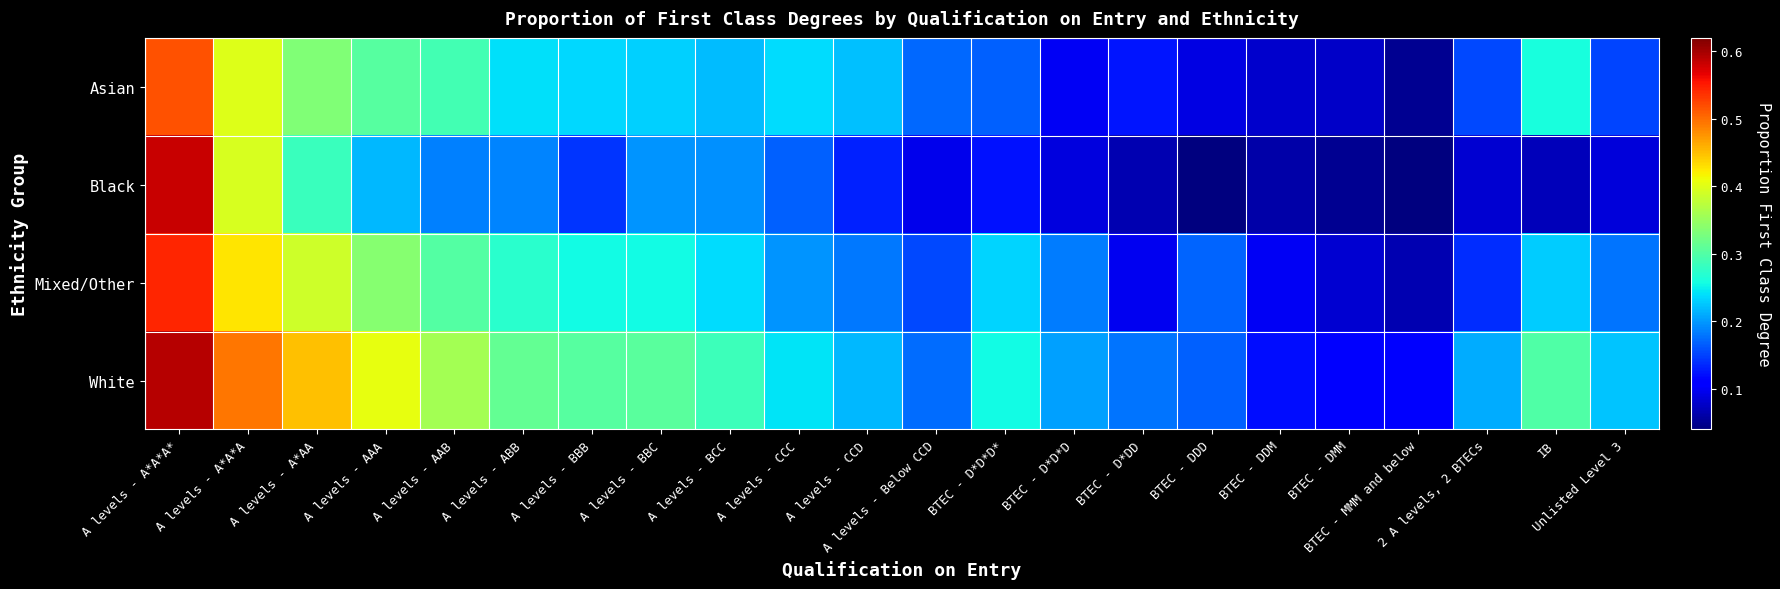

Reading right to left, list all the values displayed in this chart.

Asian: Unlisted Level 3=0.2	IB=0.3	2 A levels, 2 BTECs=0.2	BTEC - MMM and below=0.1	BTEC - DMM=0.1	BTEC - DDM=0.1	BTEC - DDD=0.1	BTEC - D*DD=0.1	BTEC - D*D*D=0.1	BTEC - D*D*D*=0.2	A levels - Below CCD=0.2	A levels - CCD=0.2	A levels - CCC=0.2	A levels - BCC=0.2	A levels - BBC=0.2	A levels - BBB=0.2	A levels - ABB=0.2	A levels - AAB=0.3	A levels - AAA=0.3	A levels - A*AA=0.3	A levels - A*A*A=0.4	A levels - A*A*A*=0.5
Black: Unlisted Level 3=0.1	IB=0.1	2 A levels, 2 BTECs=0.1	BTEC - MMM and below=0.0	BTEC - DMM=0.1	BTEC - DDM=0.1	BTEC - DDD=0.0	BTEC - D*DD=0.1	BTEC - D*D*D=0.1	BTEC - D*D*D*=0.1	A levels - Below CCD=0.1	A levels - CCD=0.1	A levels - CCC=0.2	A levels - BCC=0.2	A levels - BBC=0.2	A levels - BBB=0.1	A levels - ABB=0.2	A levels - AAB=0.2	A levels - AAA=0.2	A levels - A*AA=0.3	A levels - A*A*A=0.4	A levels - A*A*A*=0.6
Mixed/Other: Unlisted Level 3=0.2	IB=0.2	2 A levels, 2 BTECs=0.1	BTEC - MMM and below=0.1	BTEC - DMM=0.1	BTEC - DDM=0.1	BTEC - DDD=0.2	BTEC - D*DD=0.1	BTEC - D*D*D=0.2	BTEC - D*D*D*=0.2	A levels - Below CCD=0.2	A levels - CCD=0.2	A levels - CCC=0.2	A levels - BCC=0.2	A levels - BBC=0.3	A levels - BBB=0.3	A levels - ABB=0.3	A levels - AAB=0.3	A levels - AAA=0.3	A levels - A*AA=0.4	A levels - A*A*A=0.4	A levels - A*A*A*=0.5
White: Unlisted Level 3=0.2	IB=0.3	2 A levels, 2 BTECs=0.2	BTEC - MMM and below=0.1	BTEC - DMM=0.1	BTEC - DDM=0.1	BTEC - DDD=0.2	BTEC - D*DD=0.2	BTEC - D*D*D=0.2	BTEC - D*D*D*=0.3	A levels - Below CCD=0.2	A levels - CCD=0.2	A levels - CCC=0.2	A levels - BCC=0.3	A levels - BBC=0.3	A levels - BBB=0.3	A levels - ABB=0.3	A levels - AAB=0.4	A levels - AAA=0.4	A levels - A*AA=0.4	A levels - A*A*A=0.5	A levels - A*A*A*=0.6